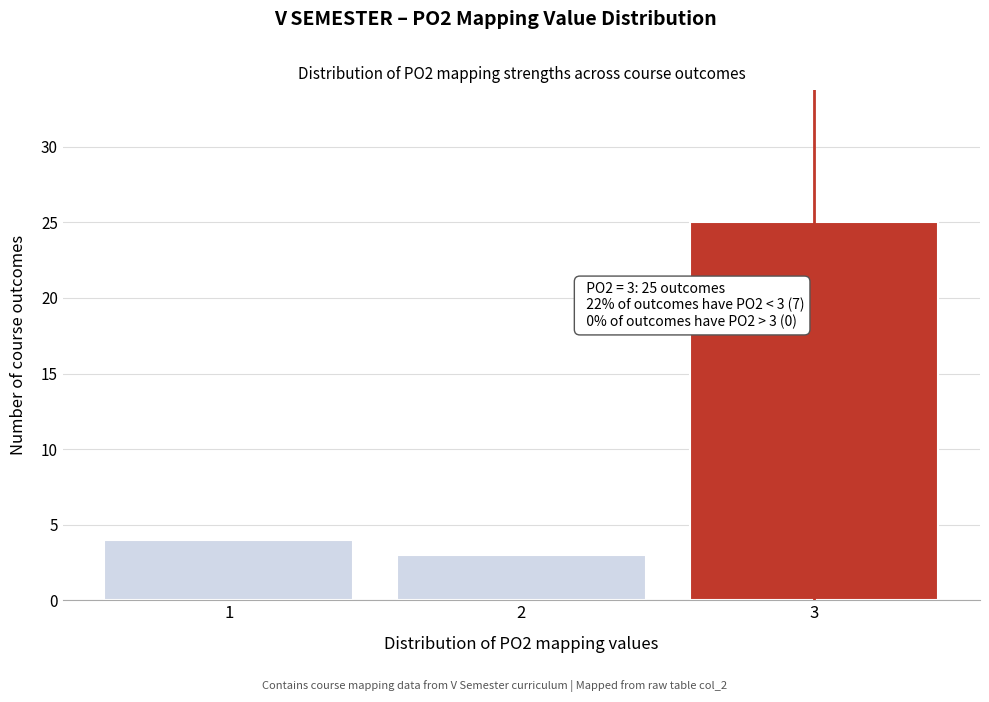

Over which range of the x-axis is the bar tallest?

2.5 to 3.5